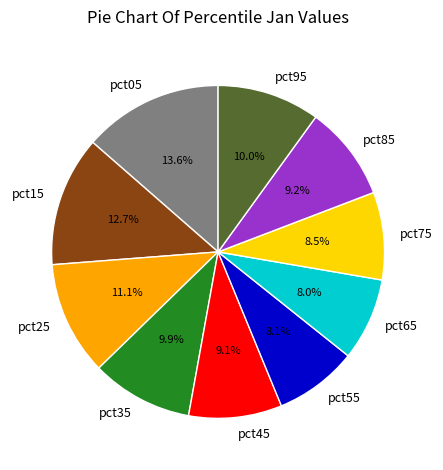

What percentage is NOT represented by pct75?

91.5%